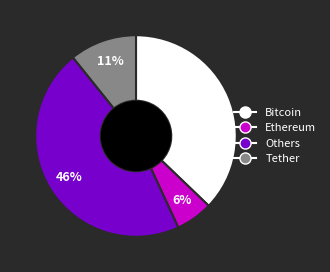

Does any single category account for the majority?

No